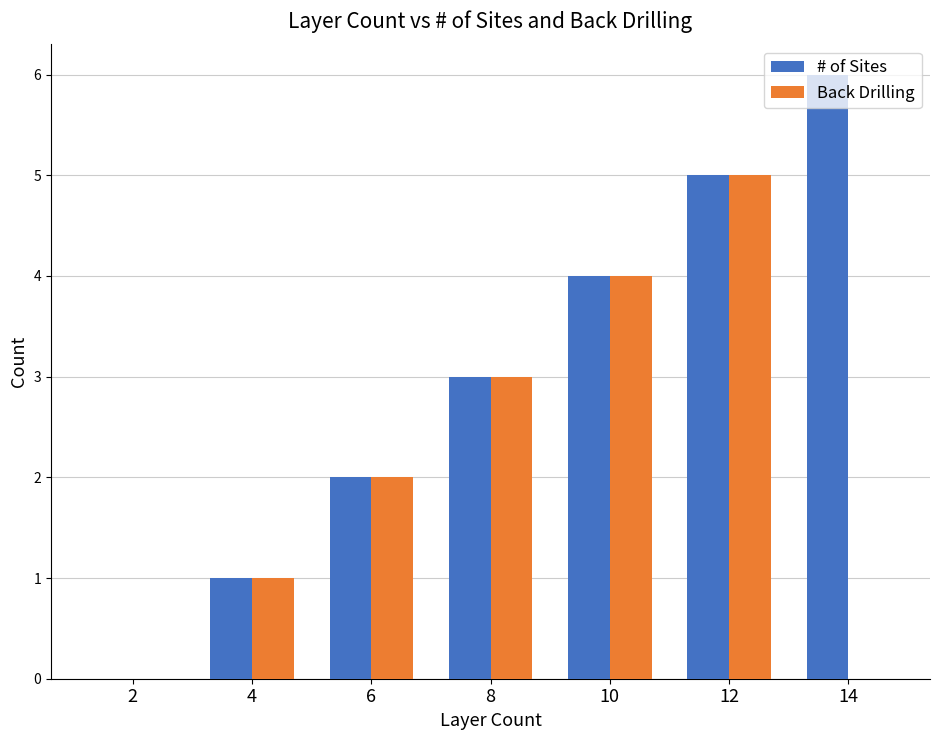

At which label is # of Sites closest to 3?

8